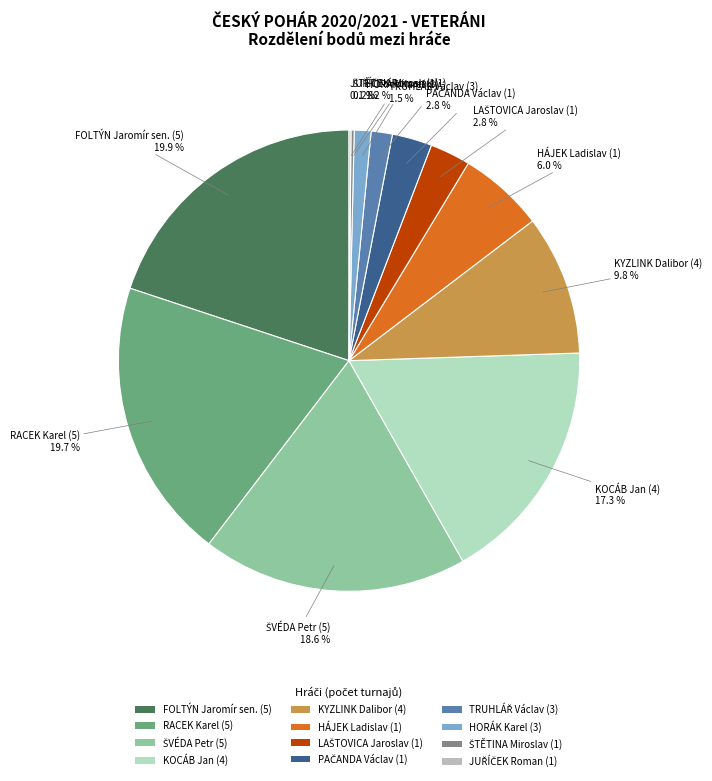

Combined, what portion of the pie is KYZLINK Dalibor (4) and RACEK Karel (5)?

29.5%